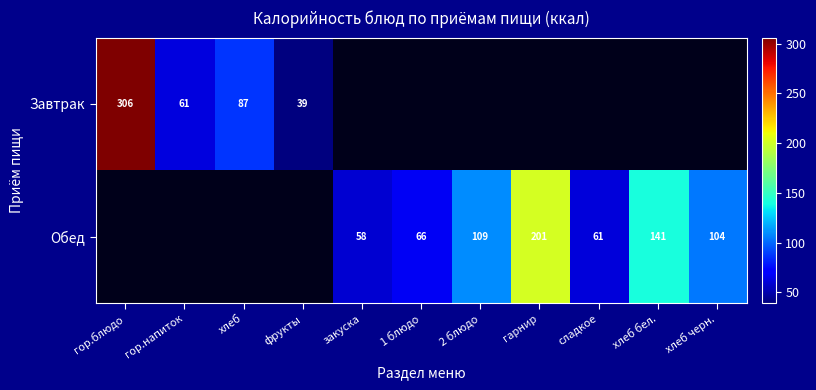

At which category does the chart reach its minimum across all series?

фрукты